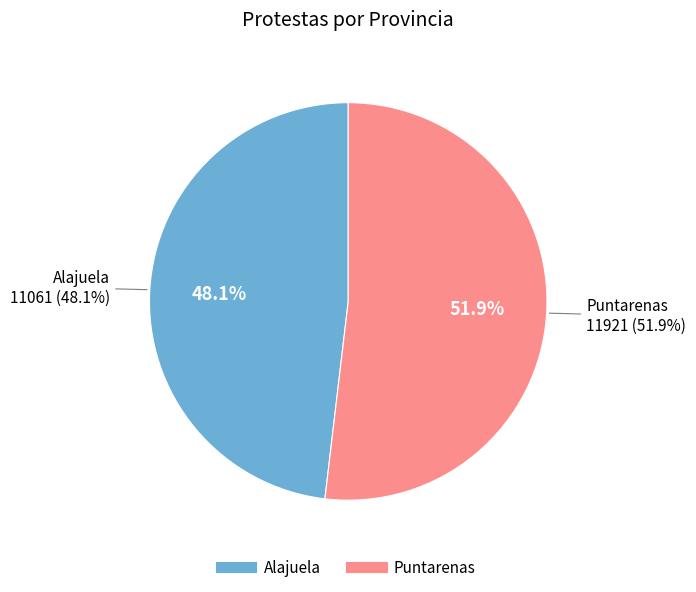

Does Alajuela represent more than half of the total?

No